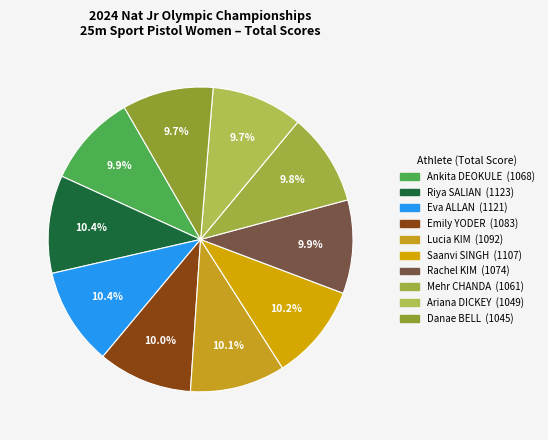

Approximately how many times larger is the value at Riya SALIAN compared to Saanvi SINGH?

1.0